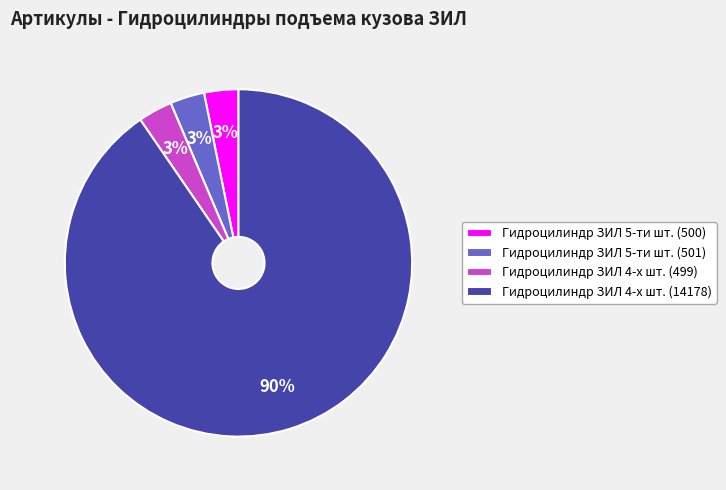

Approximately how many times larger is the value at Гидроцилиндр ЗИЛ 4-х шт. (499) compared to Гидроцилиндр ЗИЛ 5-ти шт. (501)?

1.0